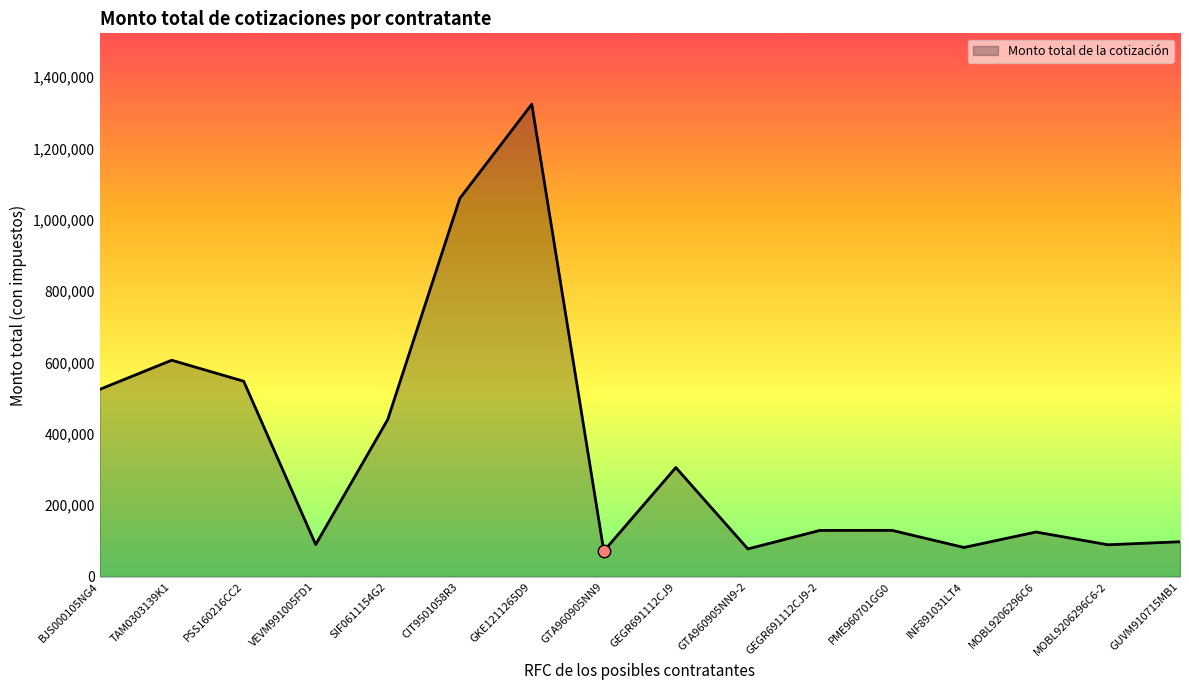

Approximately how many times larger is the value at BJS000105NG4 compared to GTA960905NN9?

7.3